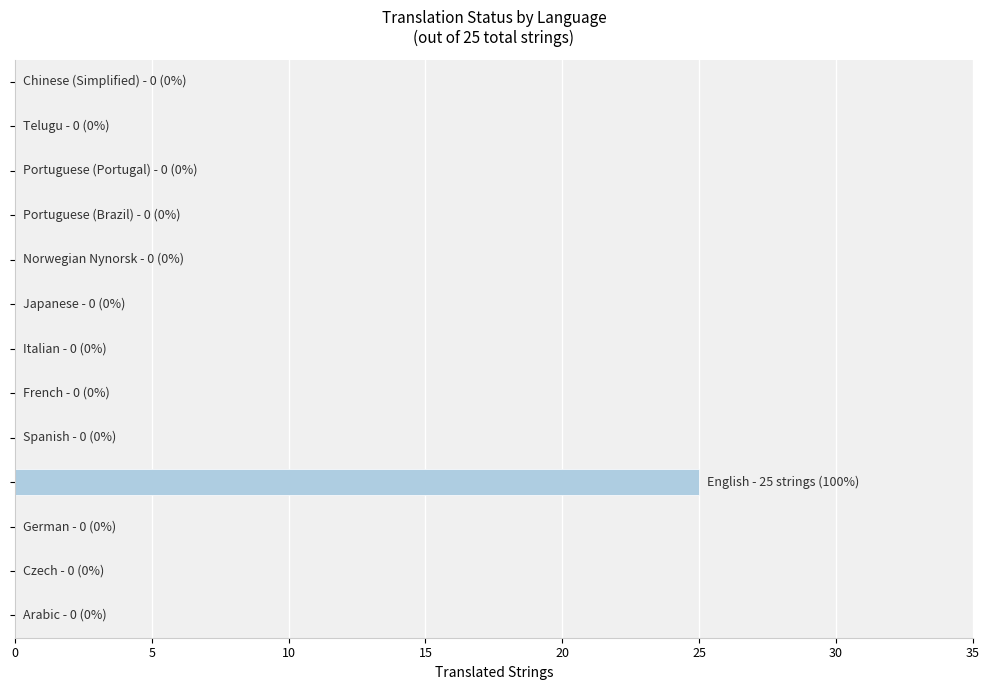

What is the sum of all values?

25